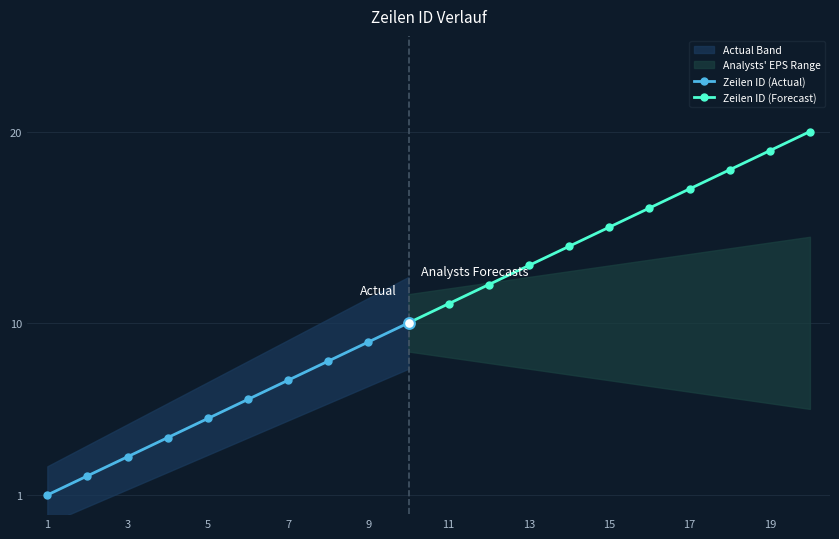

What is the change in value from 3 to 7?

+4